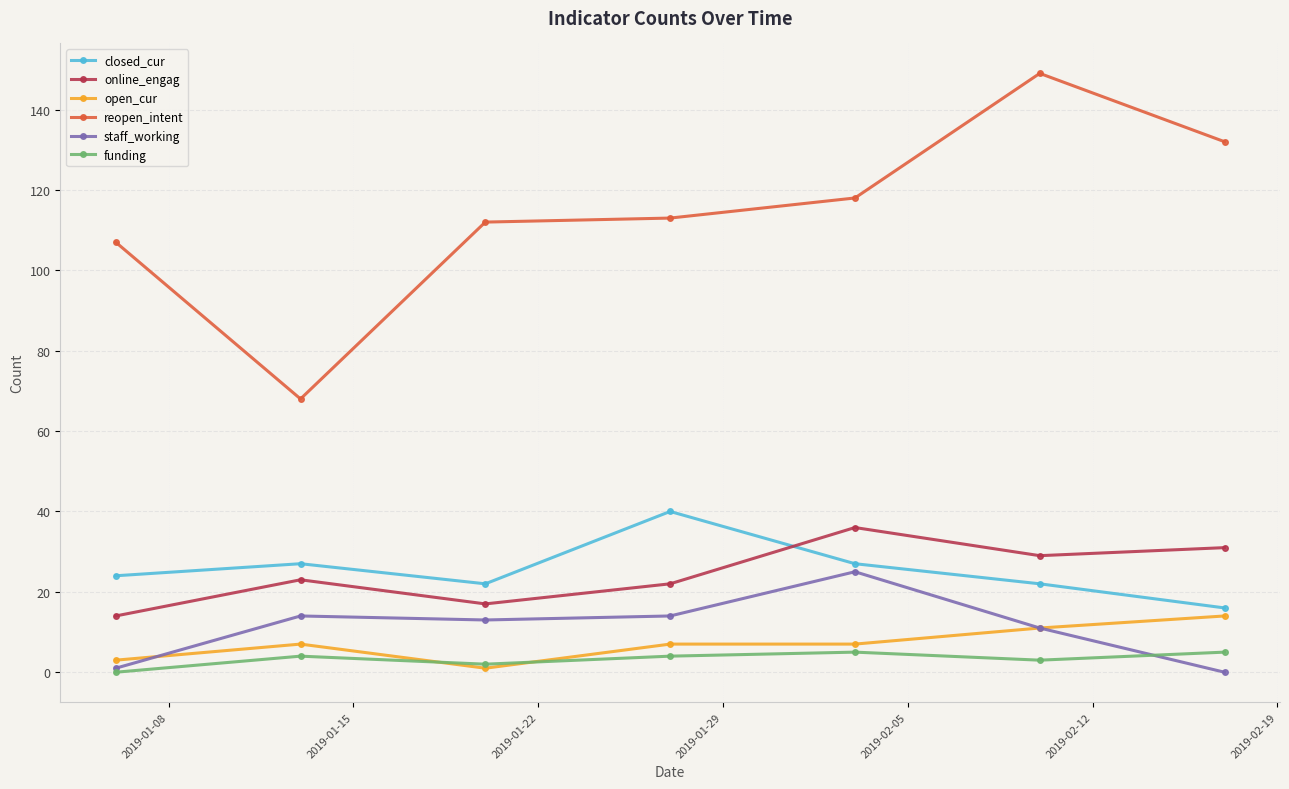

What is the minimum value for reopen_intent?

68